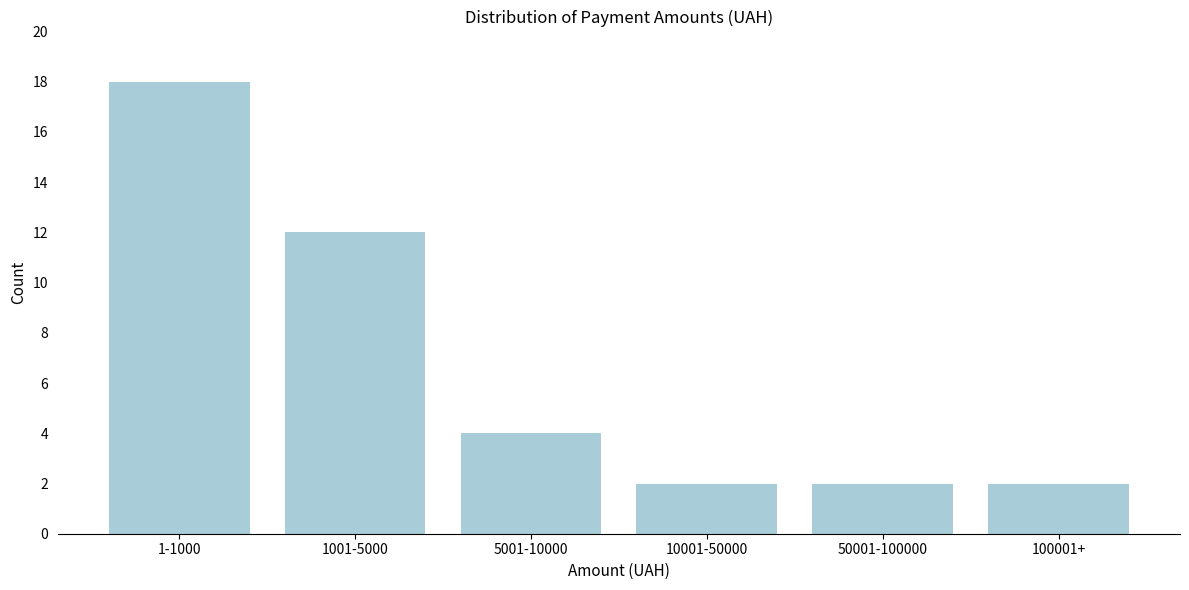

Reading left to right, extract all data points from this chart.

1-1000=18	1001-5000=12	5001-10000=4	10001-50000=2	50001-100000=2	100001+=2